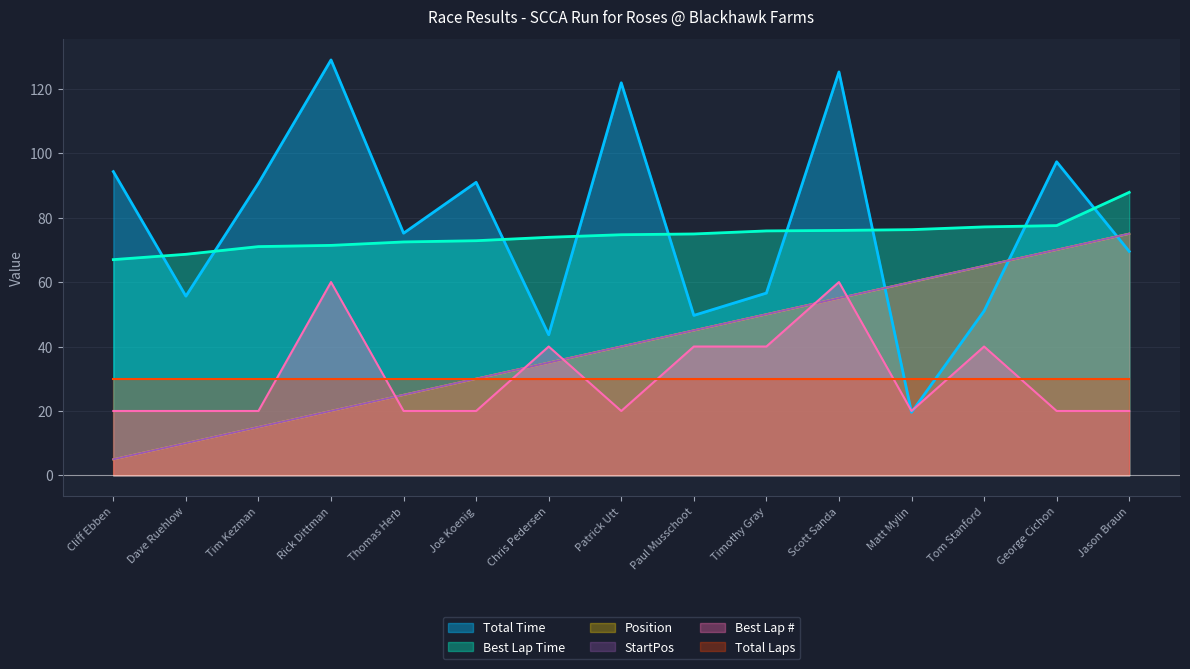

True or false: Total Time has a value of 121.8 at Patrick Utt.

True